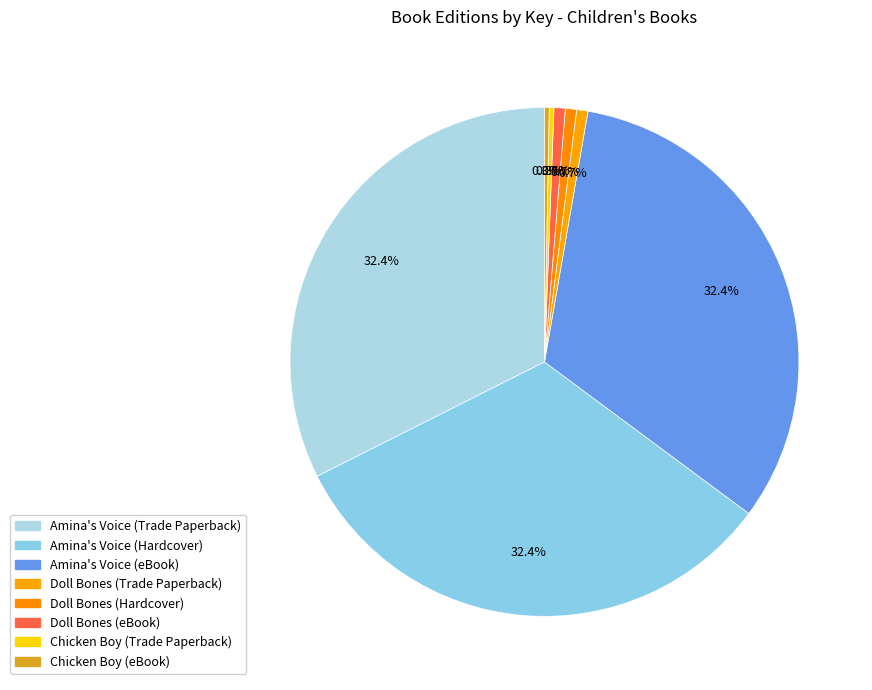

Do Chicken Boy (Trade Paperback) and Doll Bones (Trade Paperback) together represent more than half of the pie?

No